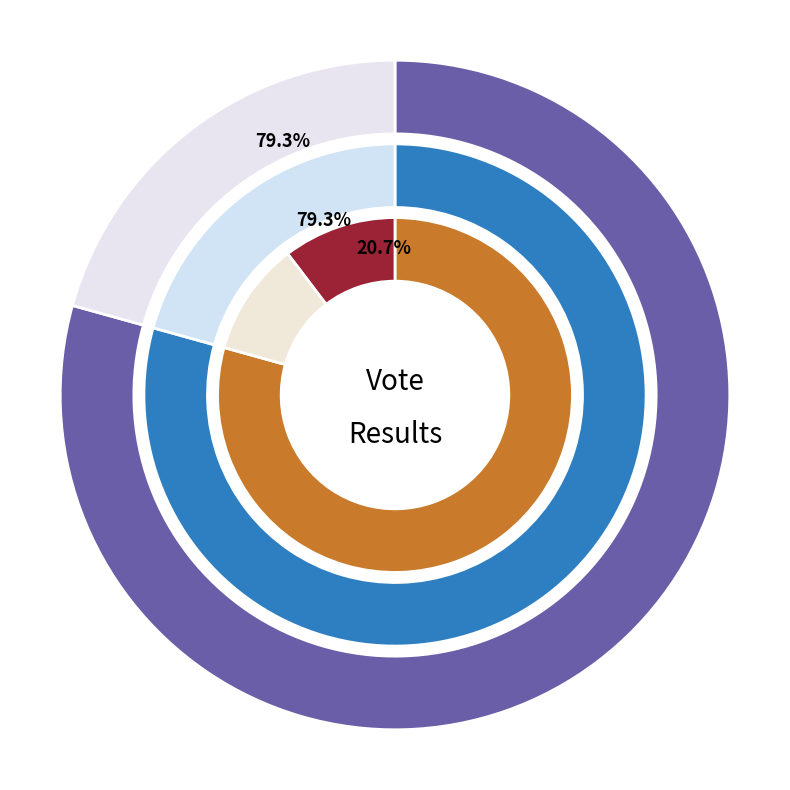

What percentage do Tilton and Gilmanton together represent?

11.2%